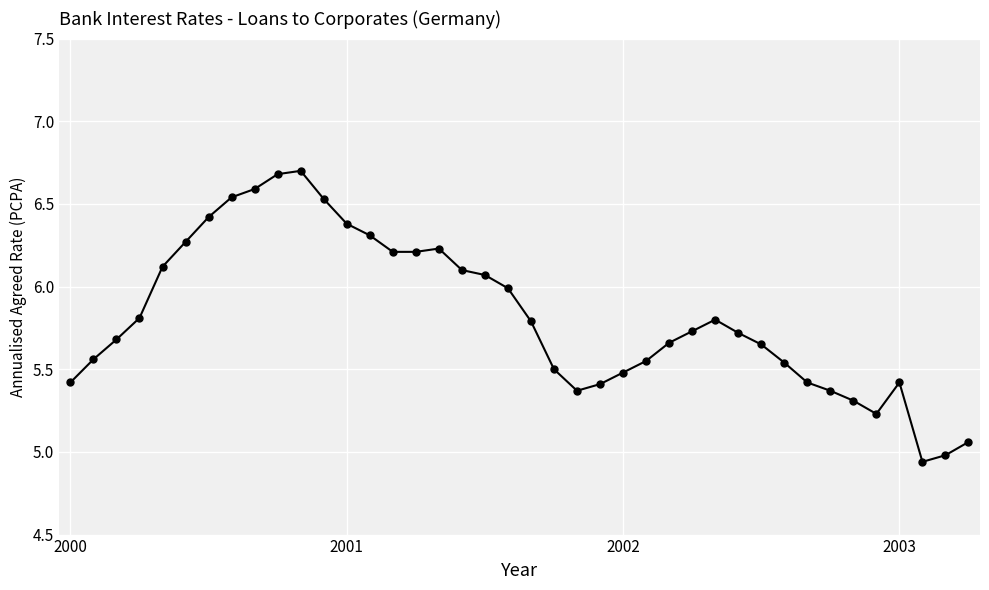

How many lines are shown in the chart?

1